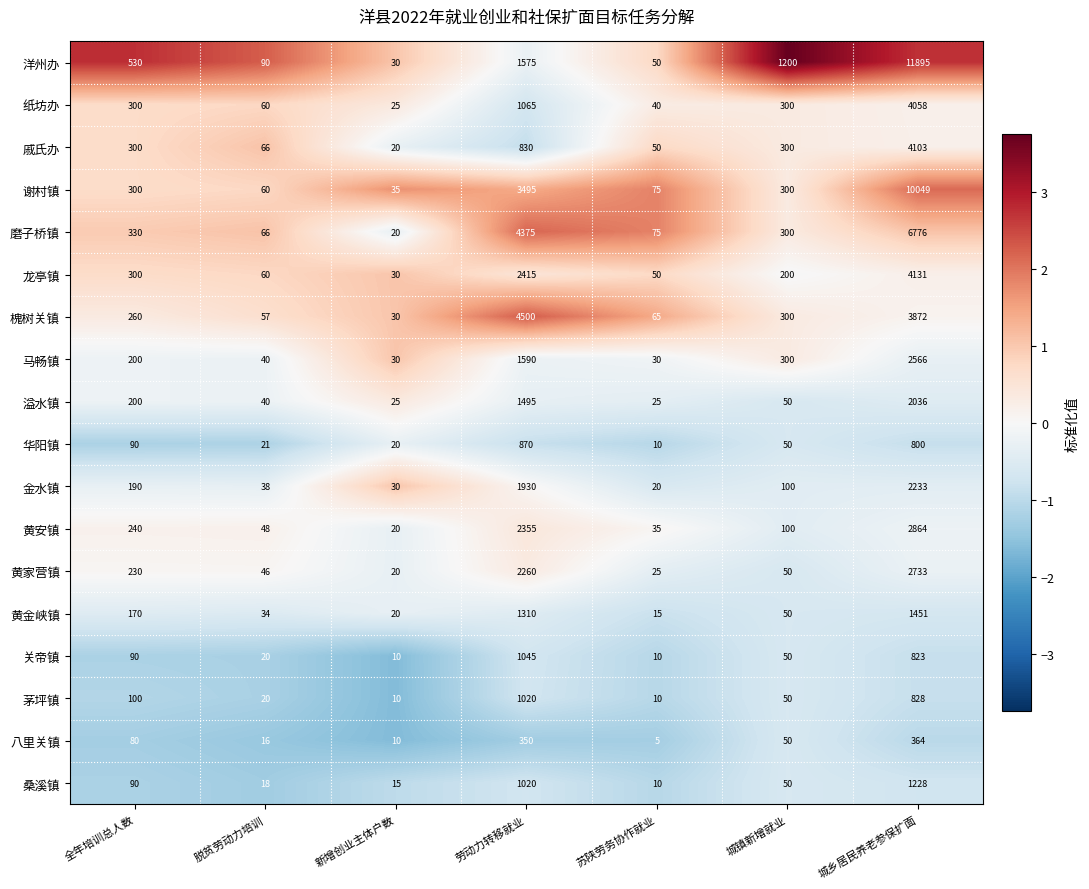

The 磨子桥镇 series shows 1371 at 劳动力转移就业. True or false?

False